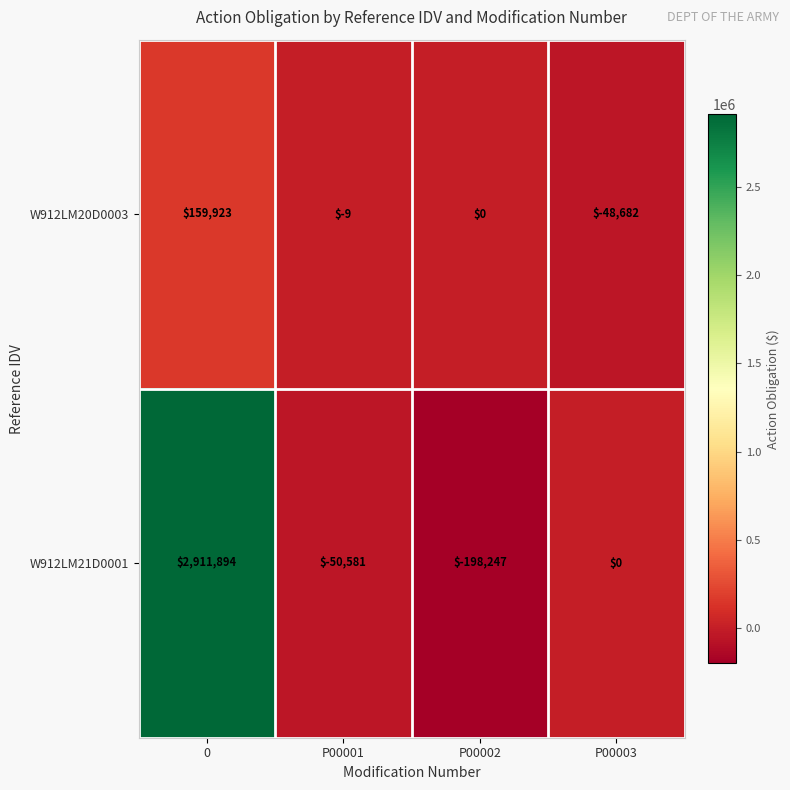

The value of W912LM20D0003 at P00002 is -113634. True or false?

False